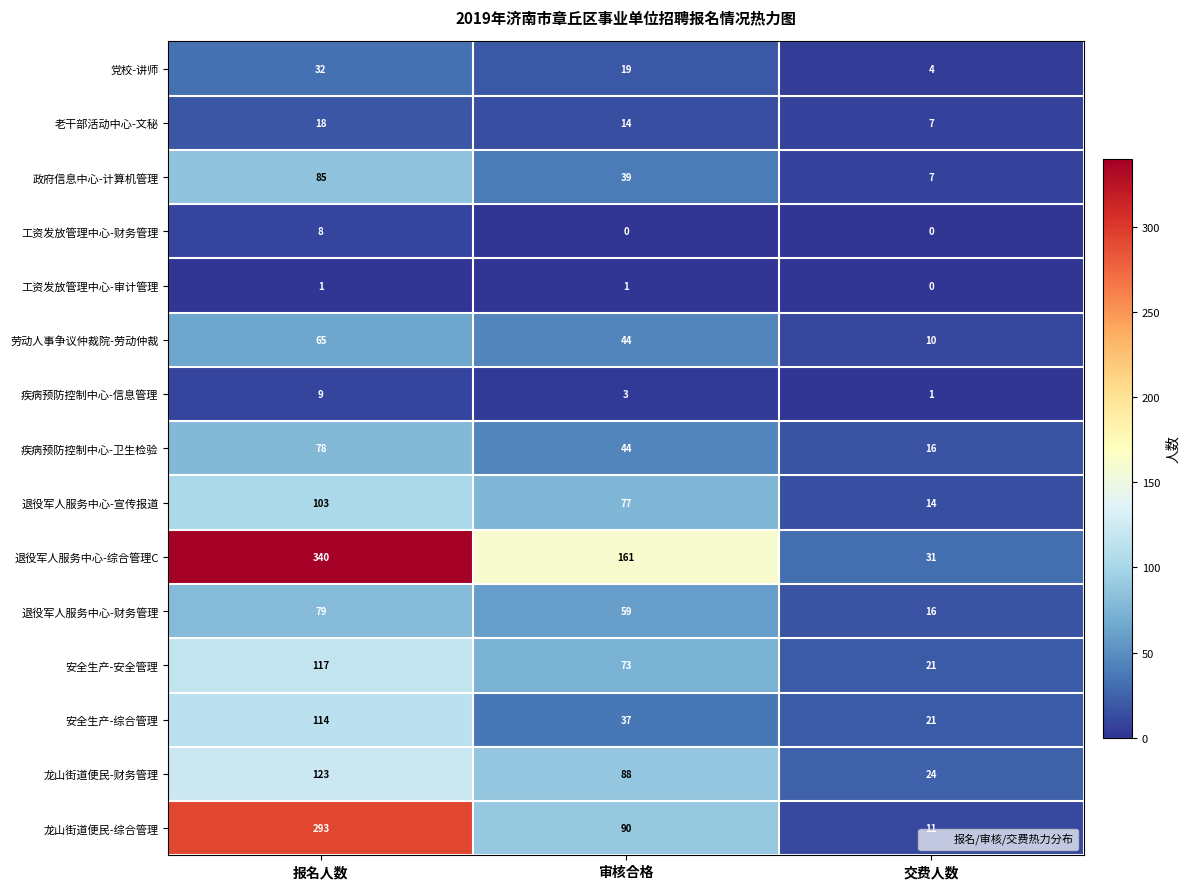

How many 疾病预防控制中心-卫生检验 values are between 16 and 78?

3